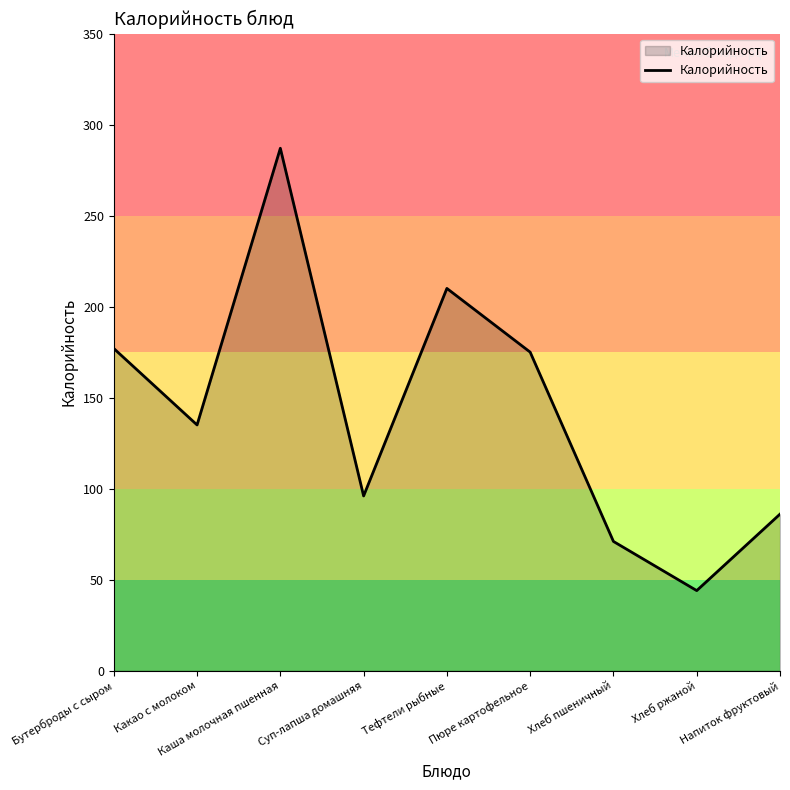

What is the sum of all values?

1281